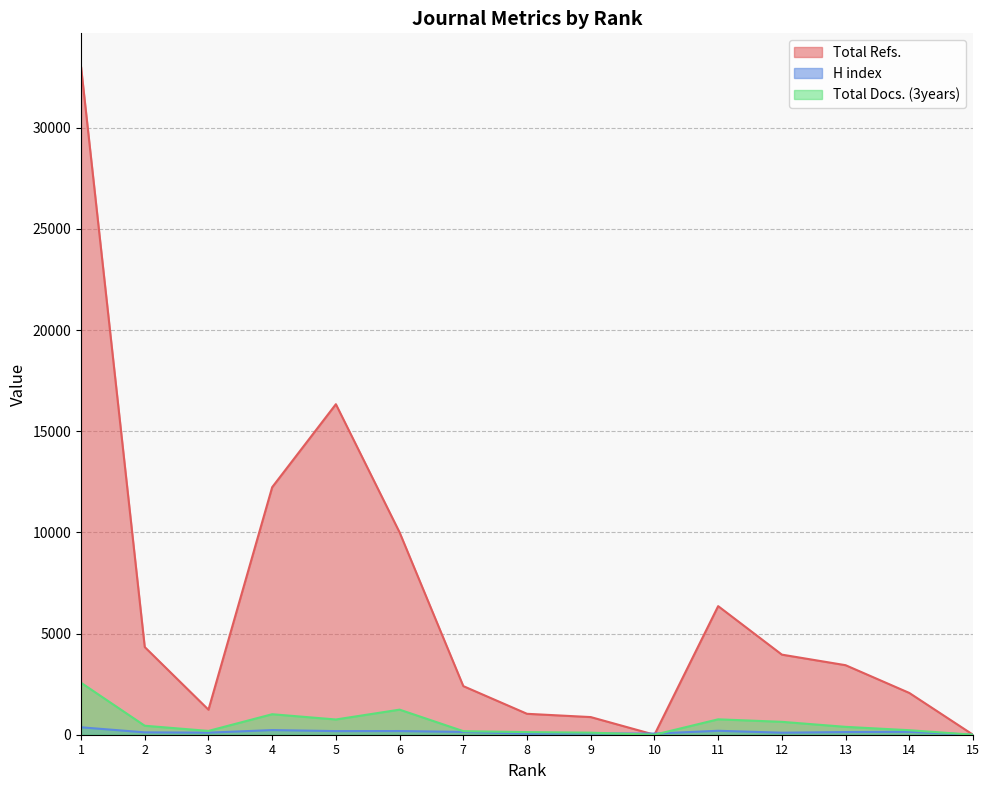

What is the value of the Total Refs. point at the 12th from the left?

3958